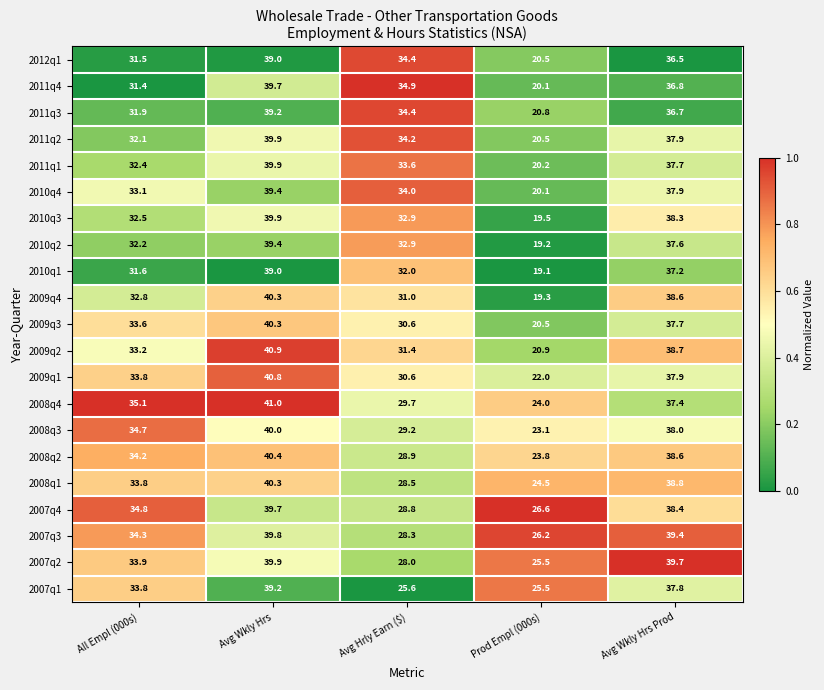

Which series has the widest spread of values?

2009q4